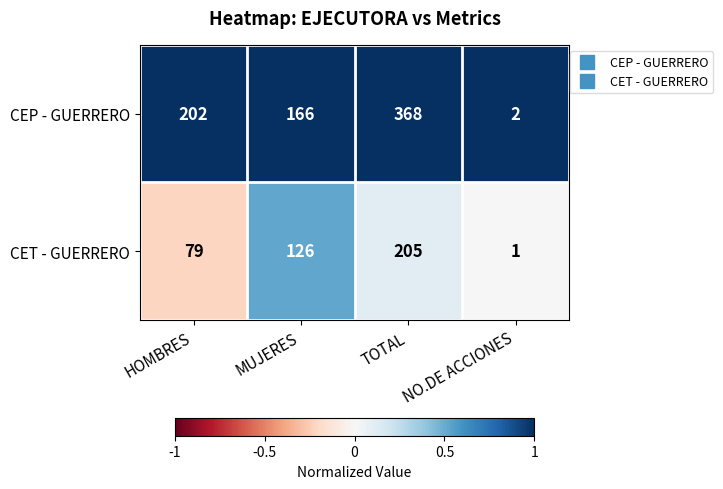

Where is CET - GUERRERO nearest to the value 103?

MUJERES